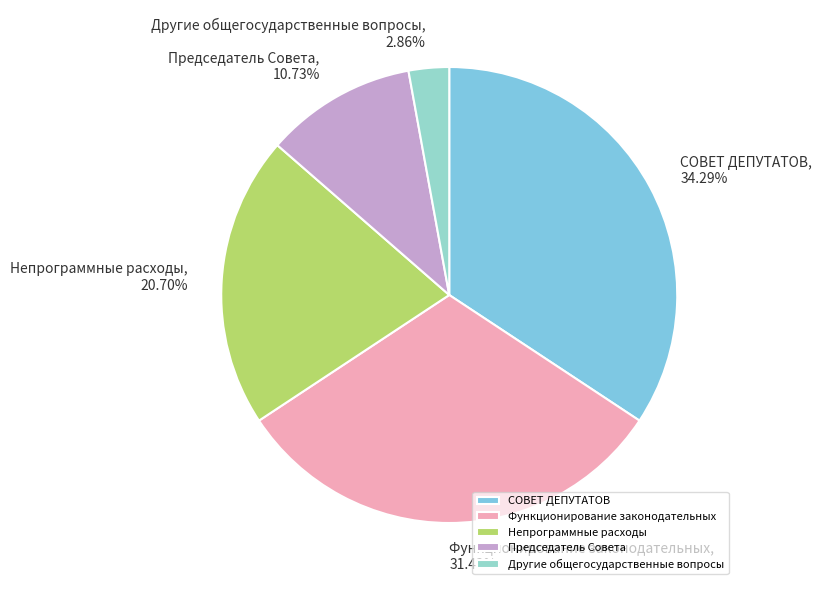

To the nearest percent, what is the combined percentage of СОВЕТ ДЕПУТАТОВ and Другие общегосударственные вопросы?

37%